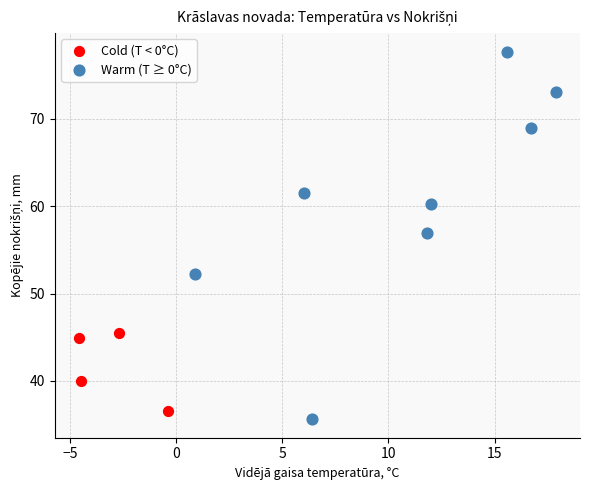

Which series has the widest spread of Y values?

Warm (T ≥ 0°C)